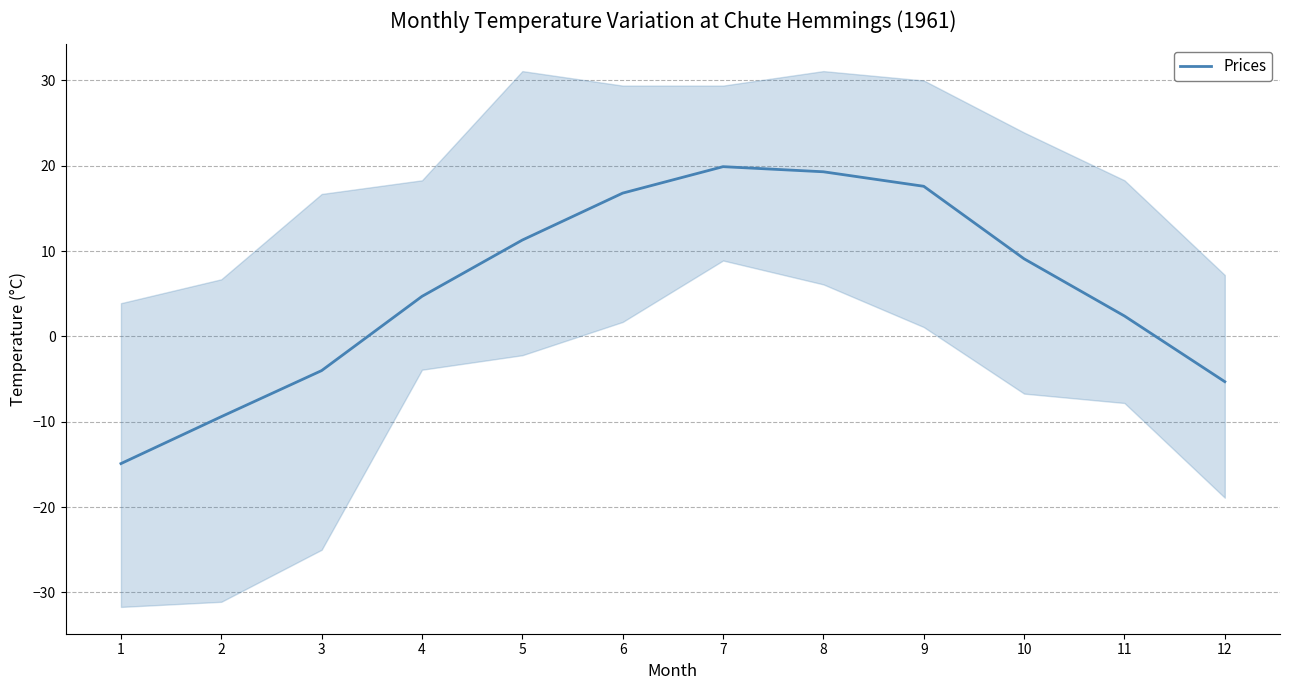

Which category has the lowest value across all series?

1